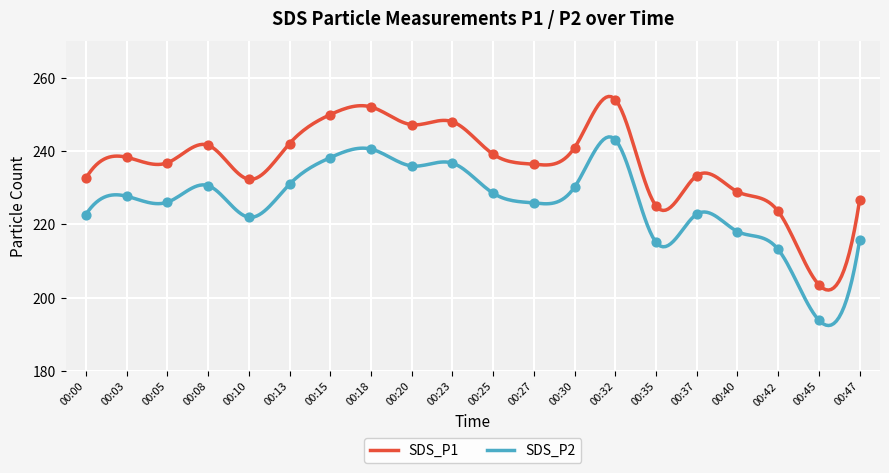

Which series has the largest total across all categories?

SDS_P1